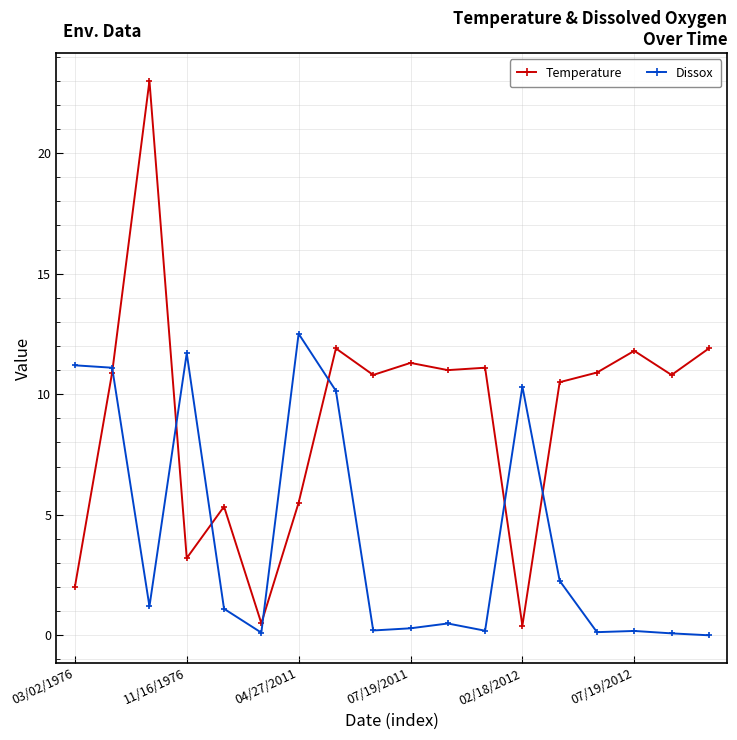

Rank the series by their average value, from highest to lowest.

Temperature, Dissox